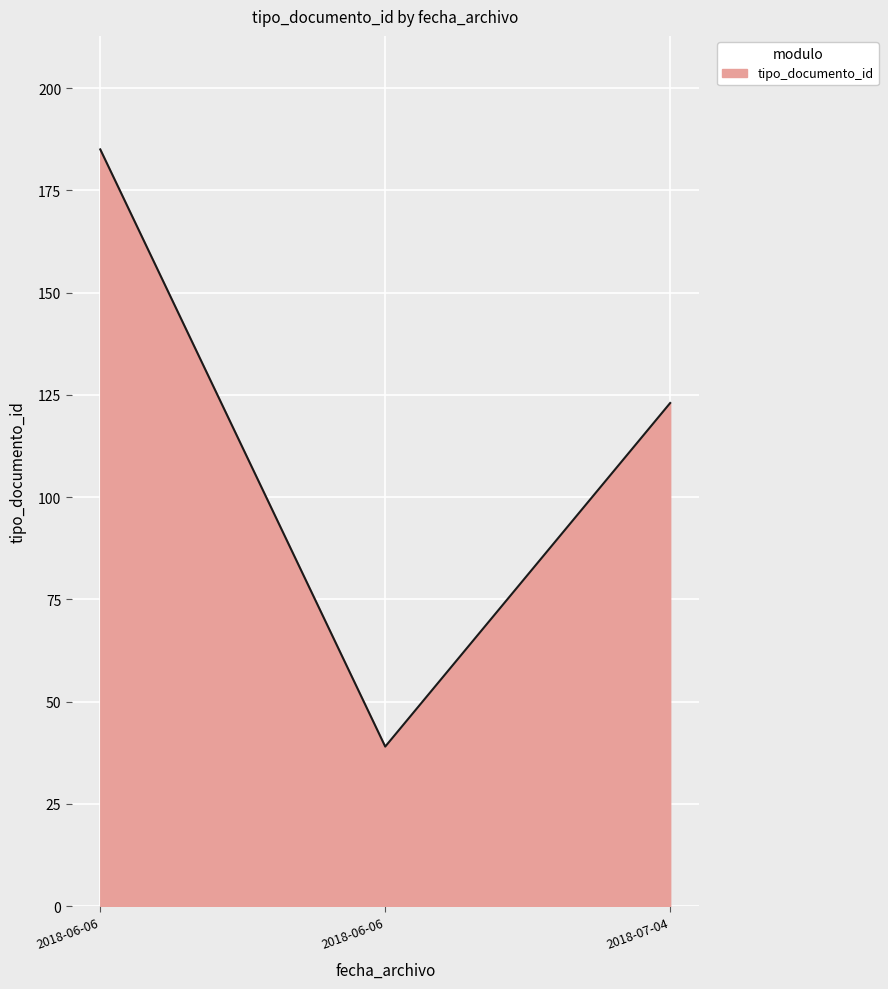

How many values are below 123?

1